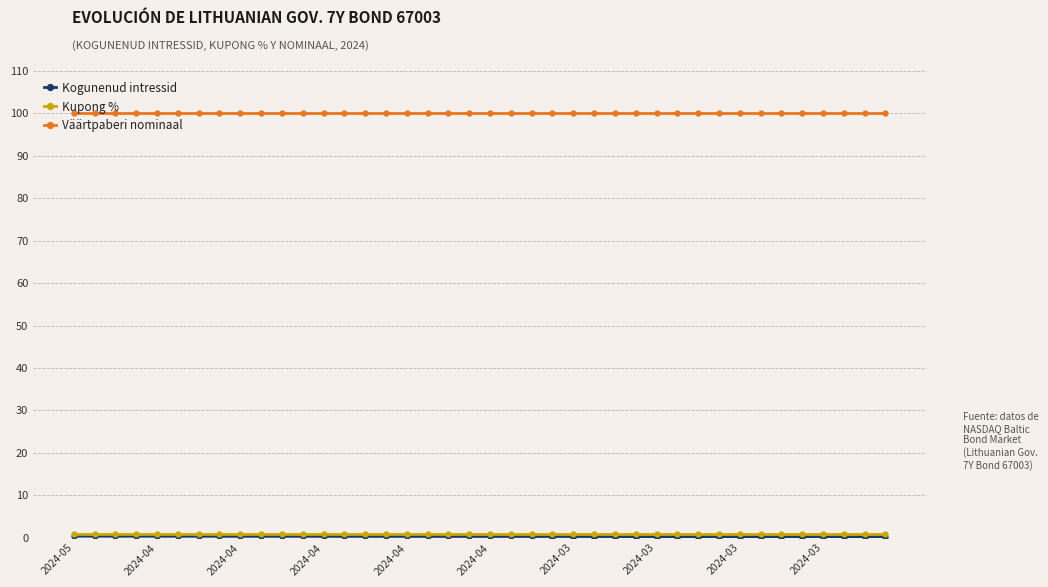

What is the minimum value for Väärtpaberi nominaal?

100.0